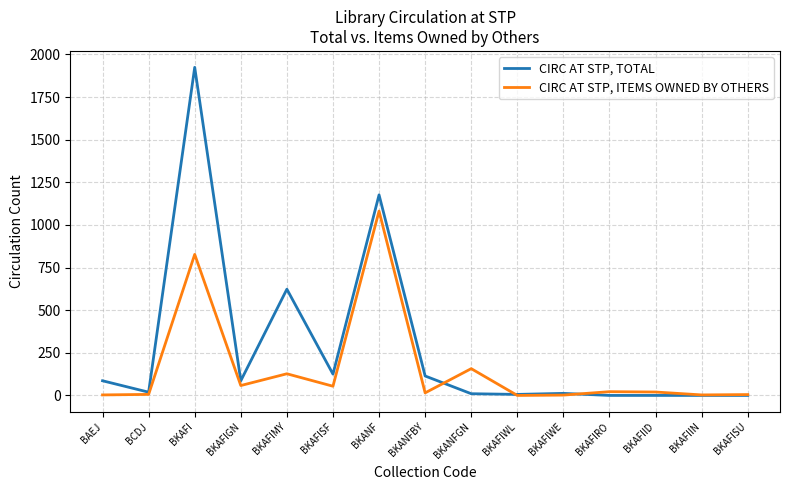

What is the maximum value shown in the chart?

1924